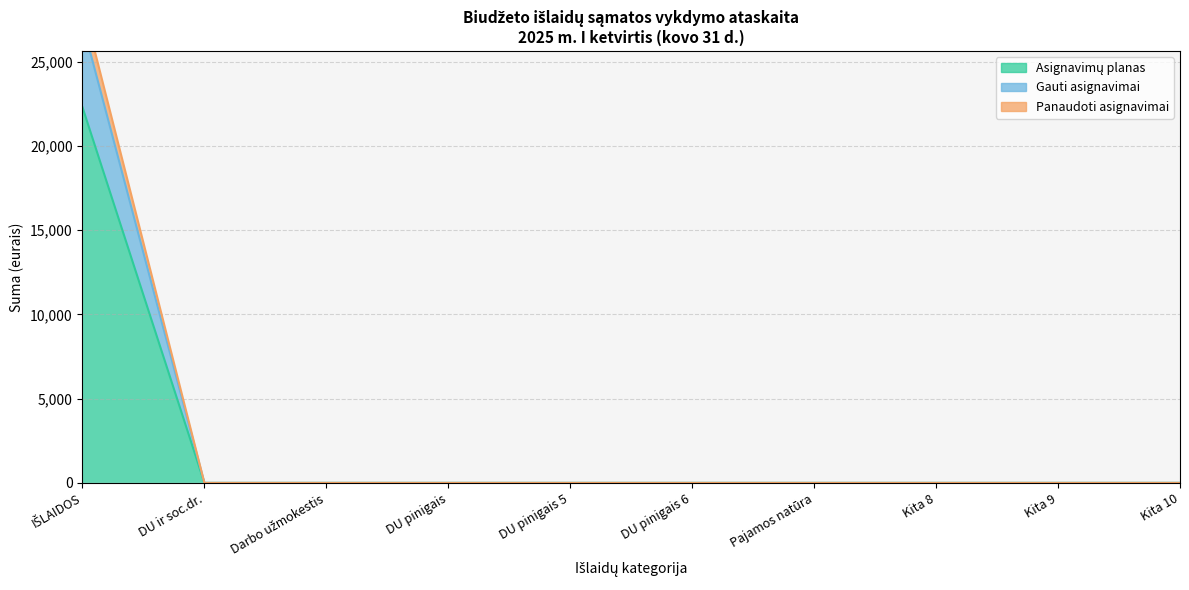

How many series are shown in this chart?

3